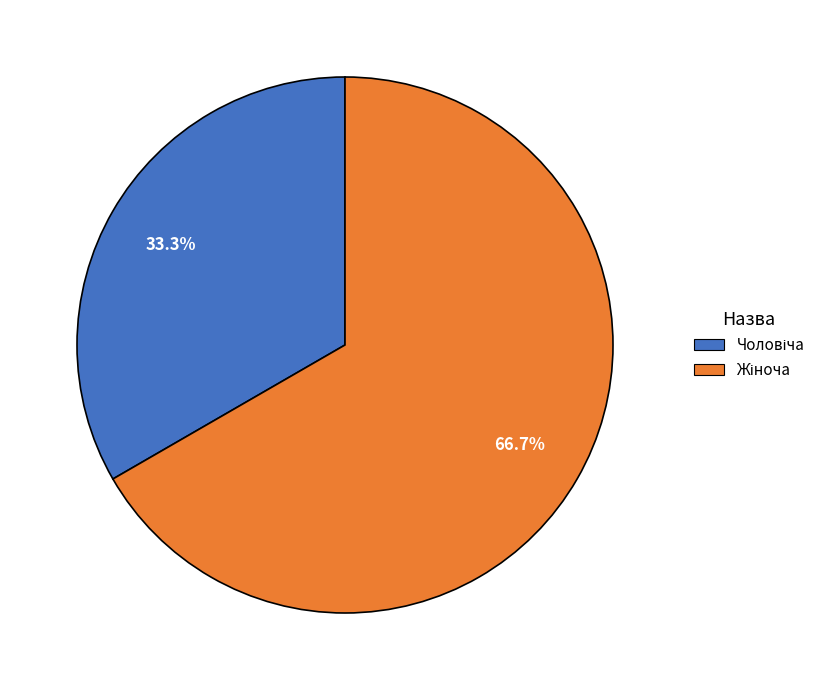

Does any single category account for the majority?

Yes